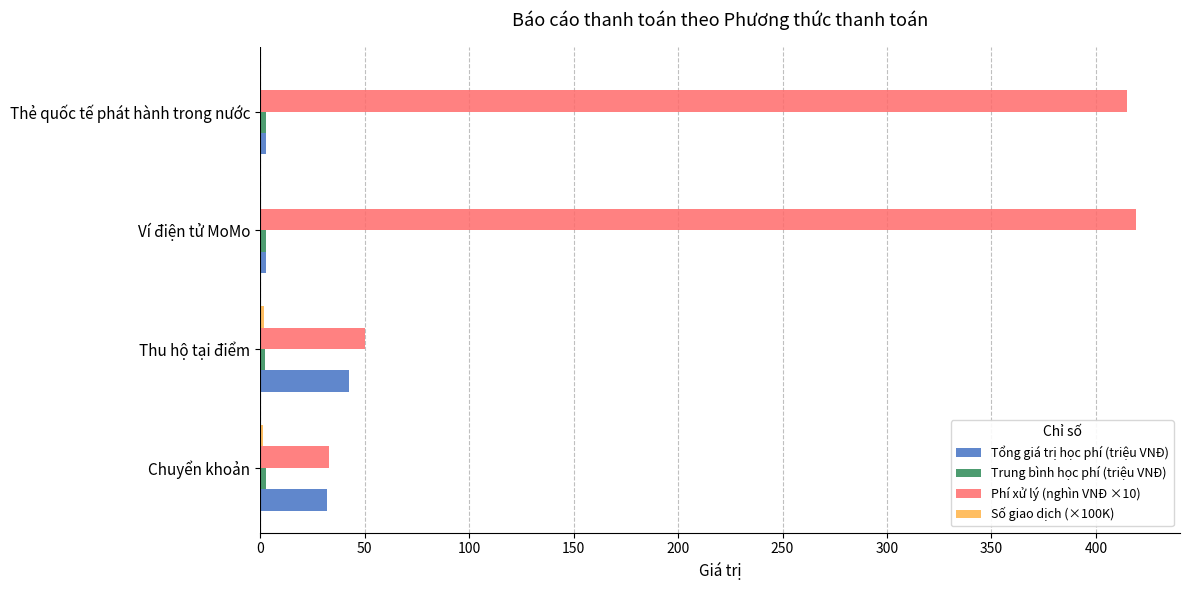

What is the maximum value for Phí xử lý (nghìn VNĐ ×10)?

419.3